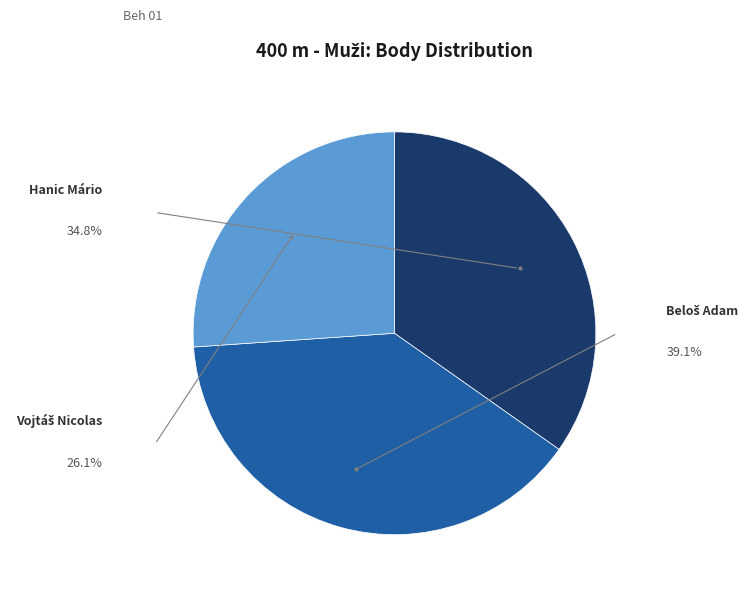

Is there a majority slice in this chart?

No